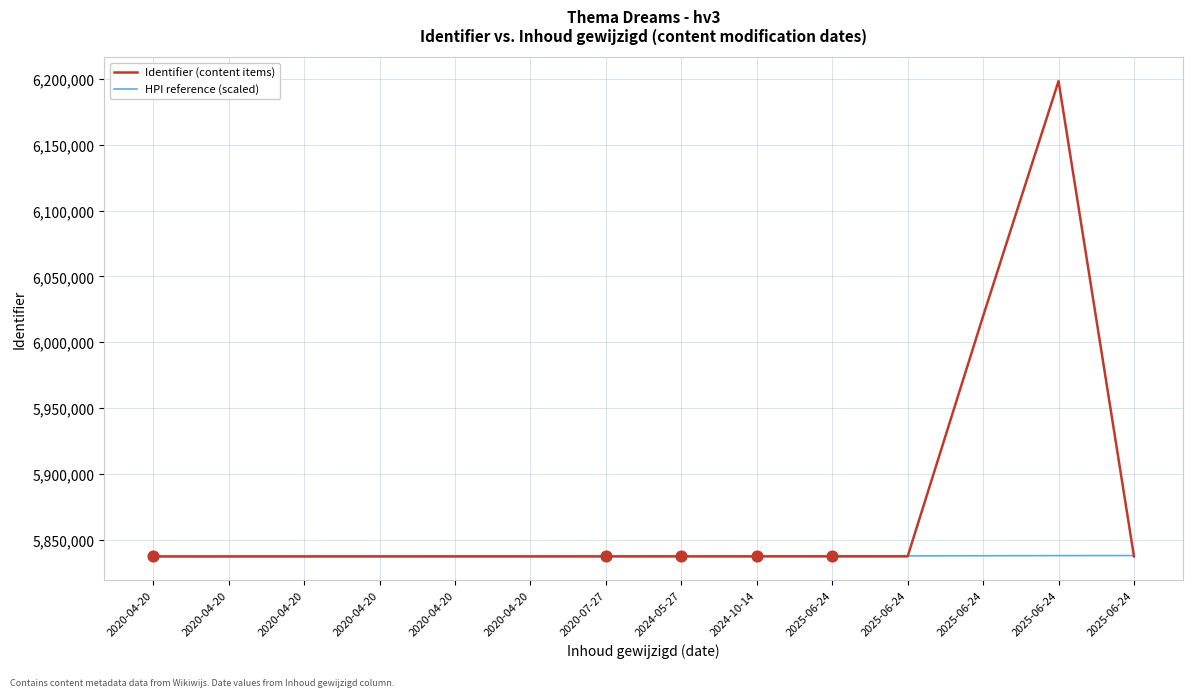

At how many categories does at least one series exceed 5935651?

2